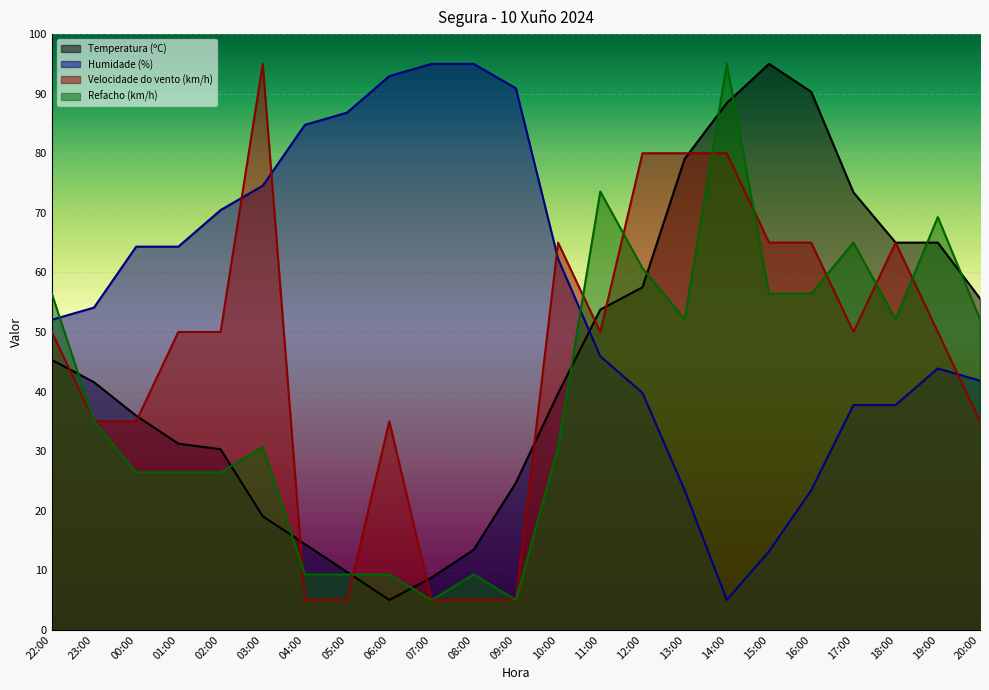

What is the total value across all series at 19:00?

228.1